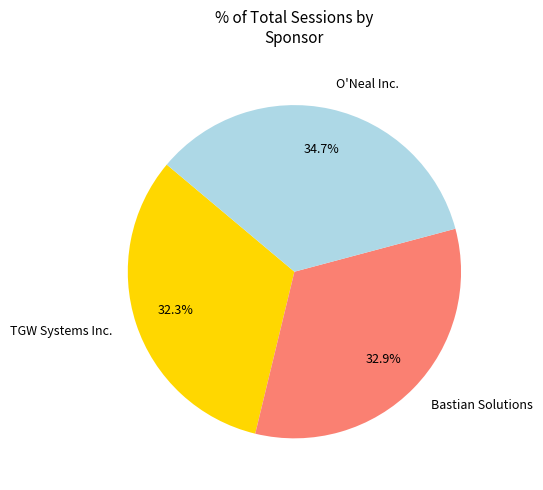

Count the number of slices in the pie.

3